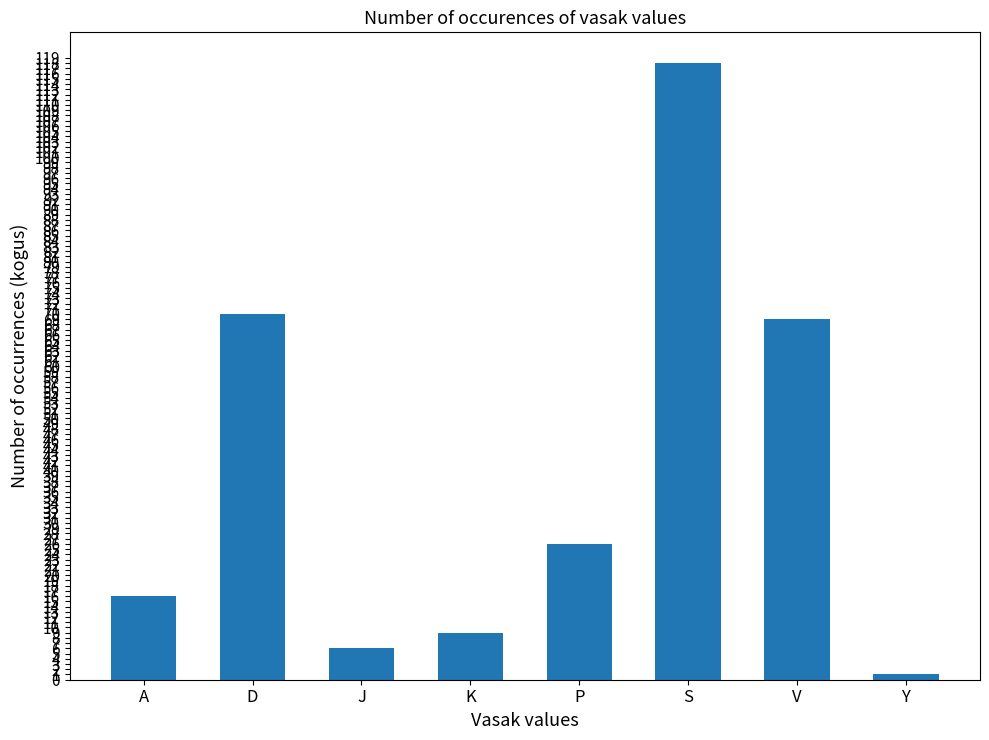

Are the bars grouped side by side (vs. stacked)?

No